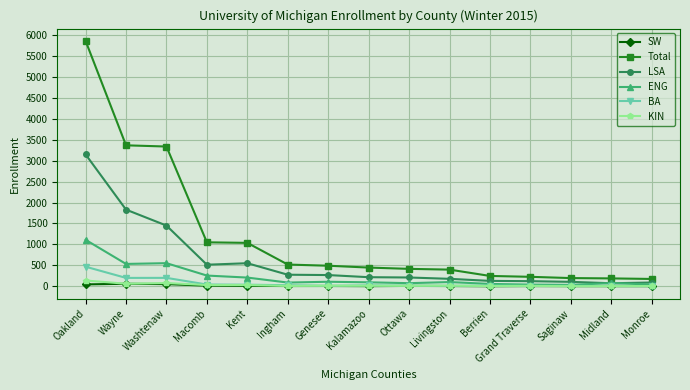

At which label does KIN first exceed 13?

Oakland